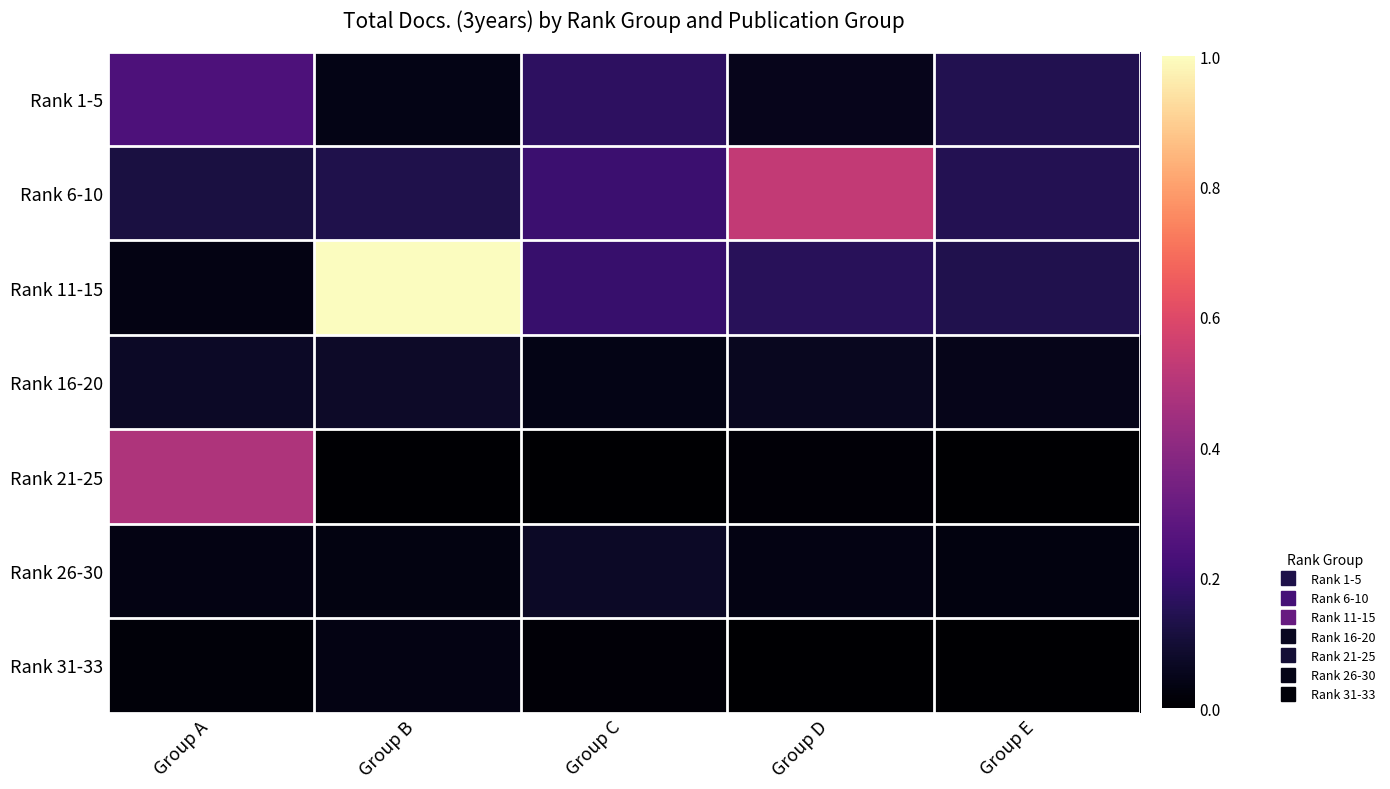

Between Group E and Group D, which is larger?

Group E